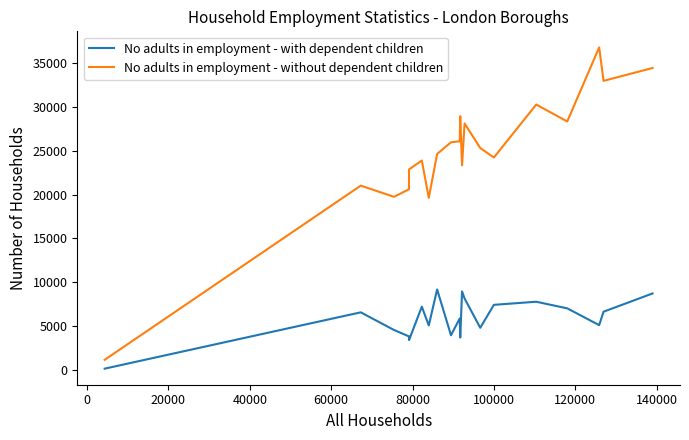

What is the difference between the maximum and minimum values in the No adults in employment - without dependent children series?

35704